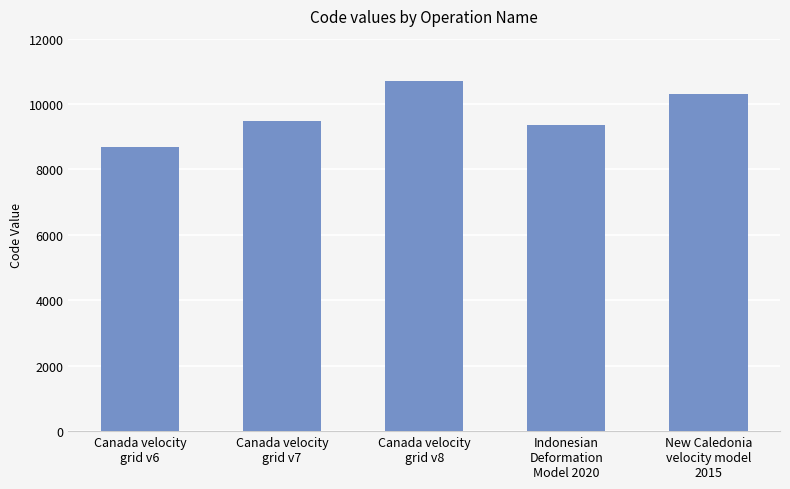

What is the value of the 3rd bar from the left?

10707